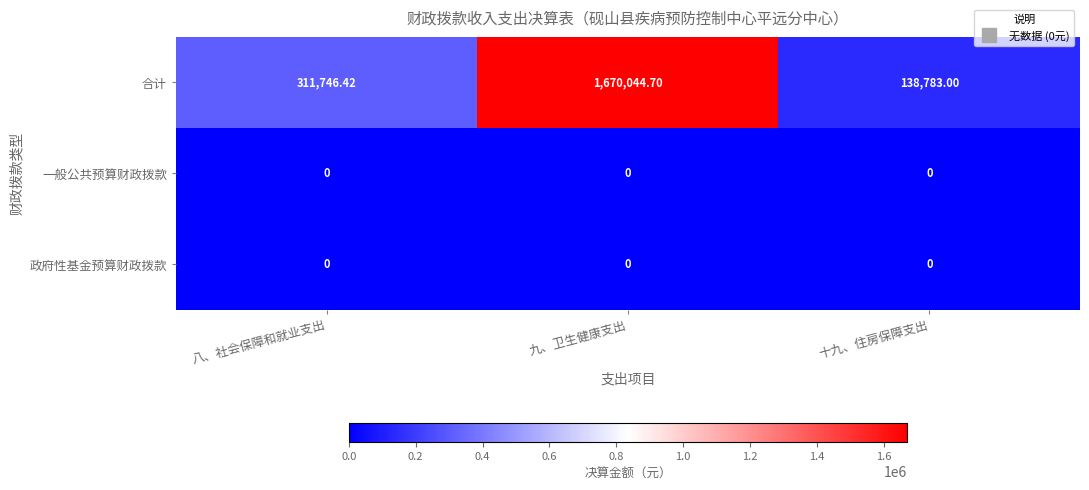

Is the value of 合计 at 十九、住房保障支出 greater than the value of 一般公共预算财政拨款 at 八、社会保障和就业支出?

Yes